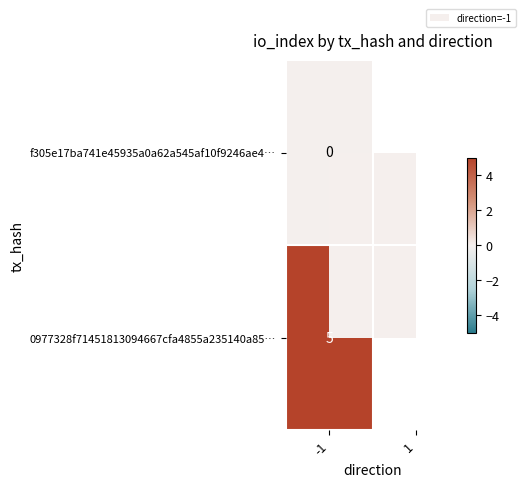

What is the total value across all series at -1?

5